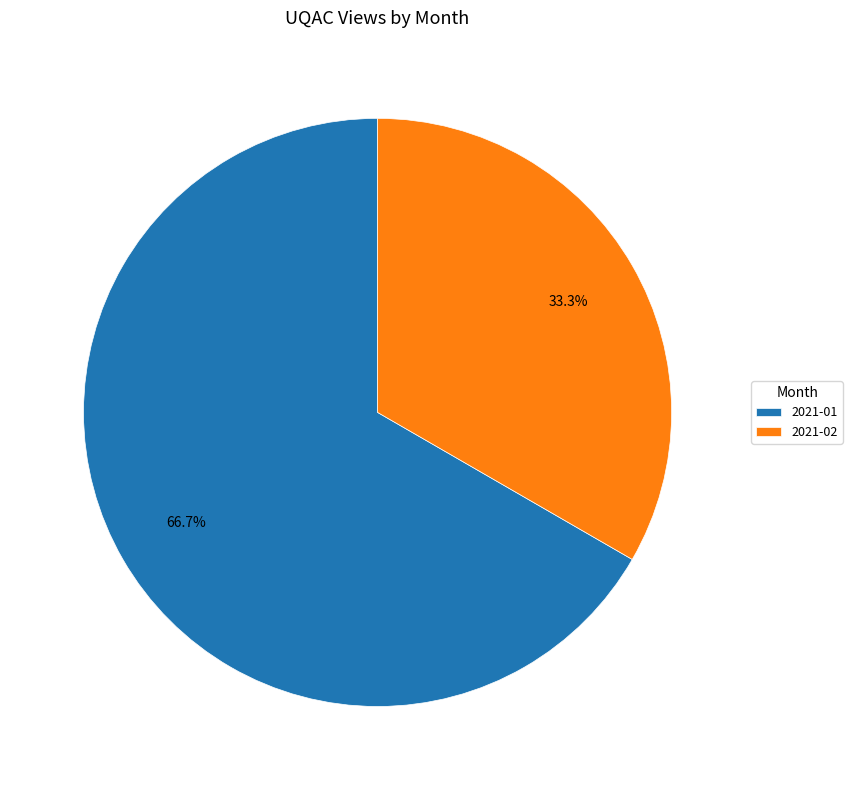

The 2021-01 slice represents 56% of the pie. True or false?

False